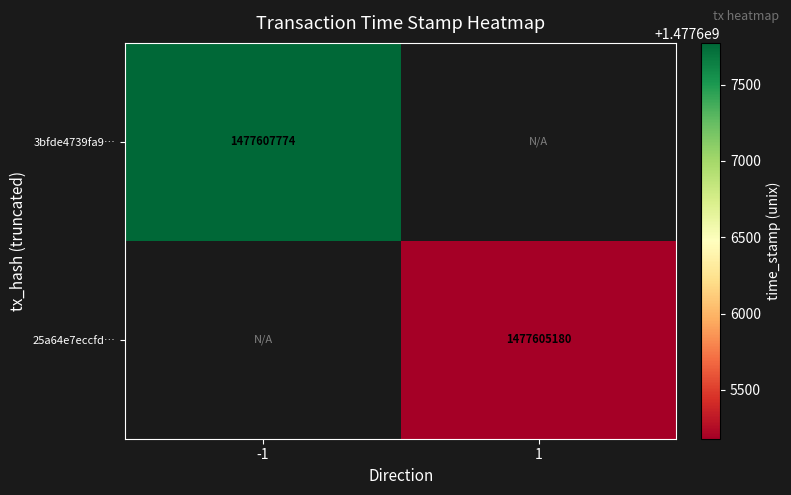

True or false: 25a64e7eccfd… has a value of 2168665730 at 1.

False